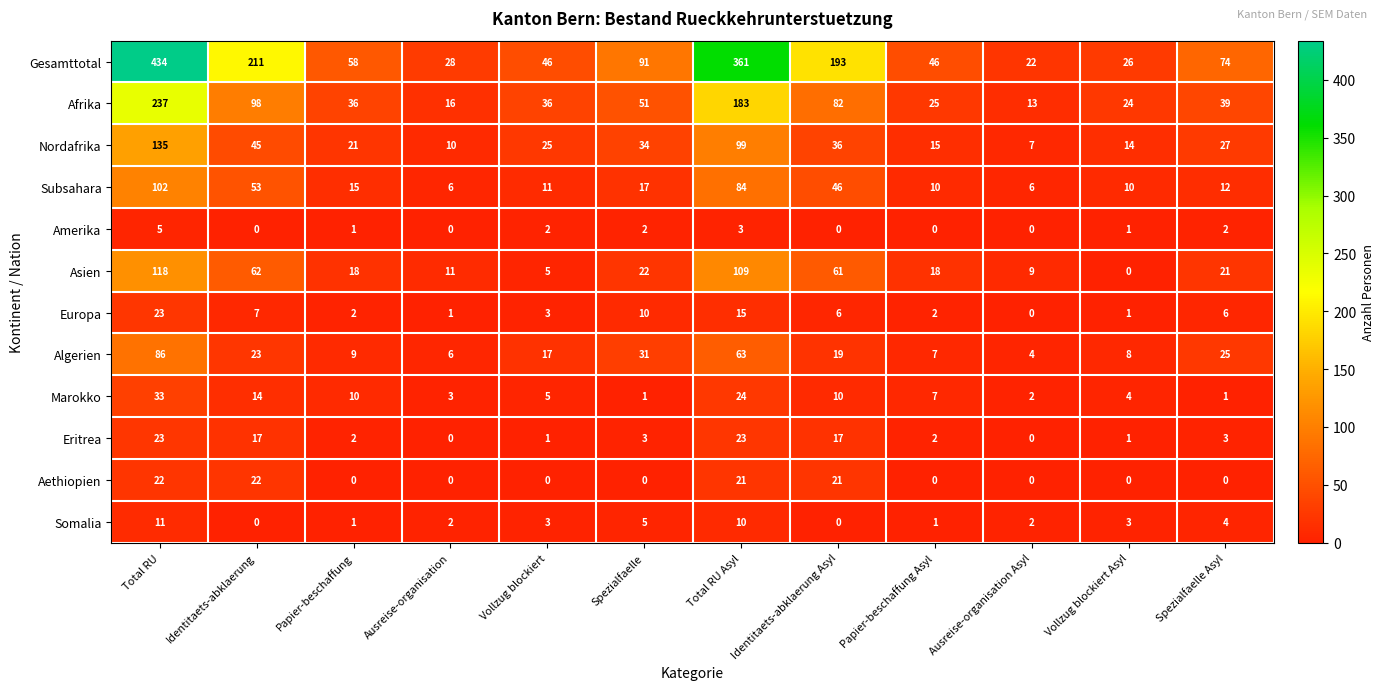

True or false: Europa has a value of 15 at Total RU.

False